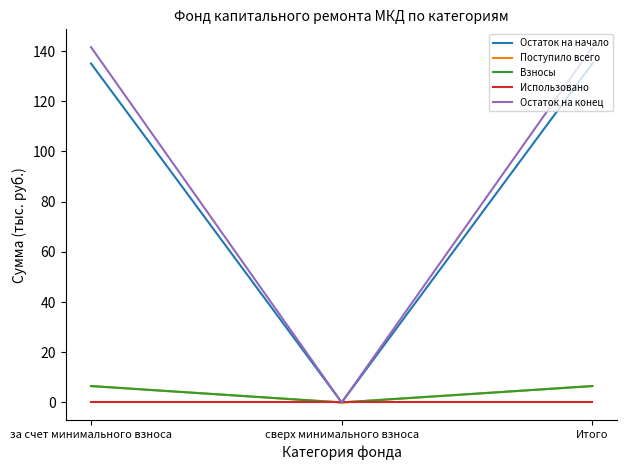

What is the highest value of the Остаток на конец series?

141.6